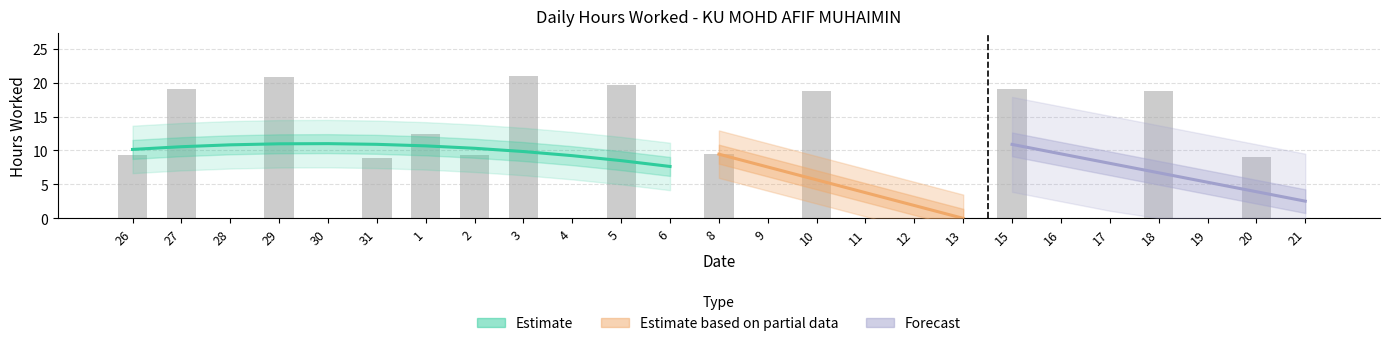

Reading right to left, list all the values displayed in this chart.

0.0	9.1	0.0	18.7	0.0	0.0	19.1	0.0	0.0	0.0	18.8	0.0	9.5	0.0	19.6	0.0	21.0	9.4	12.5	8.9	0.0	20.9	0.0	19.1	9.3